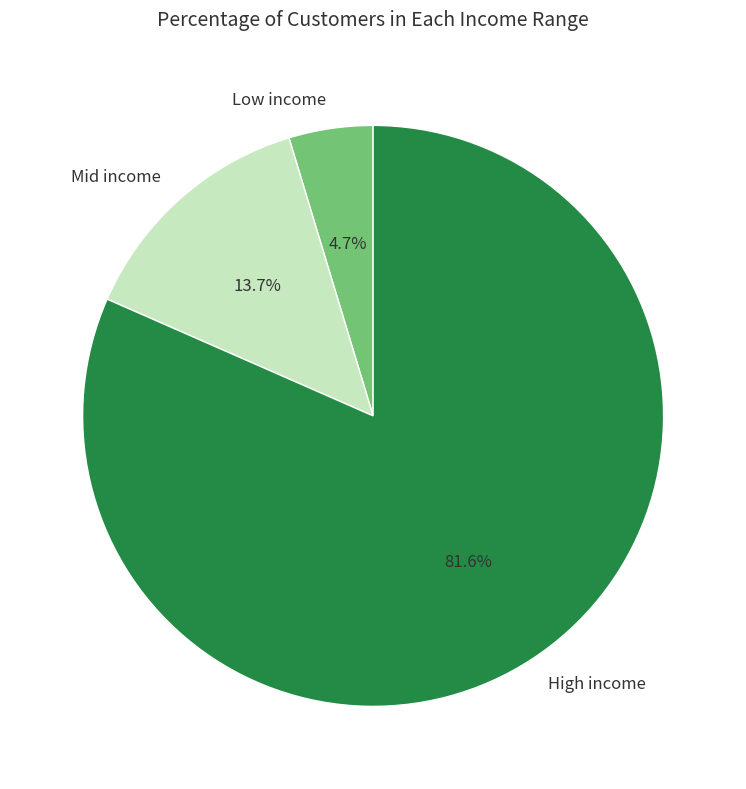

Which slice is the smallest?

Low income